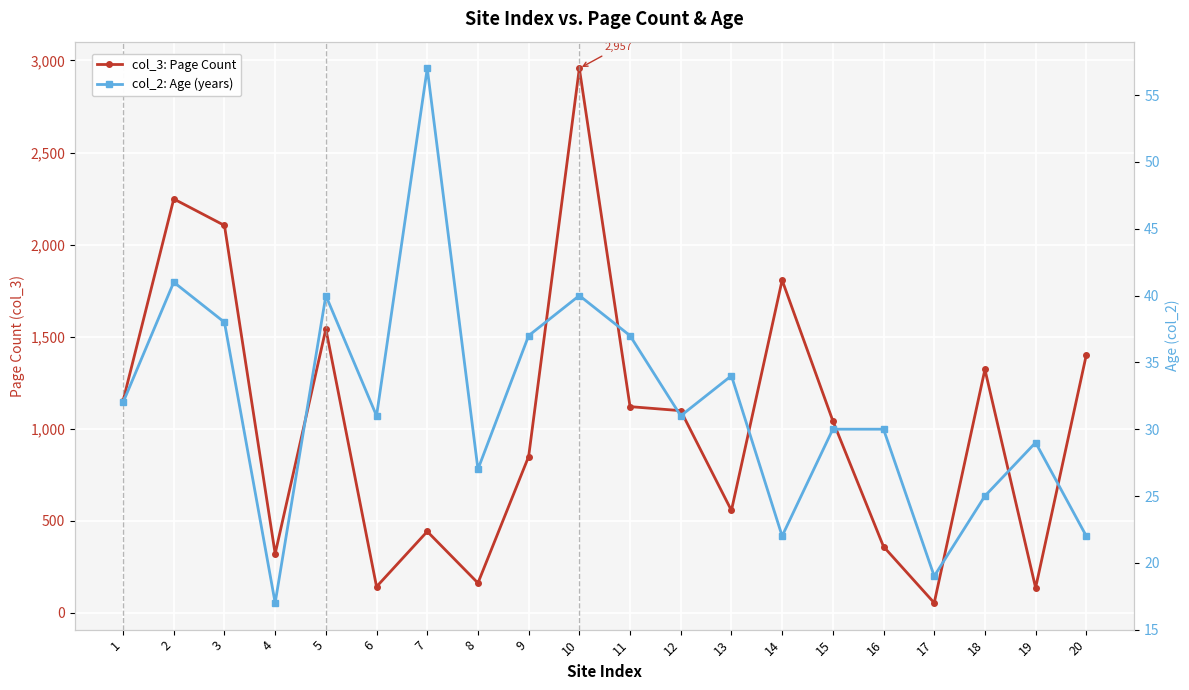

True or false: col_2: Age (years) and col_3: Page Count intersect in this chart.

False